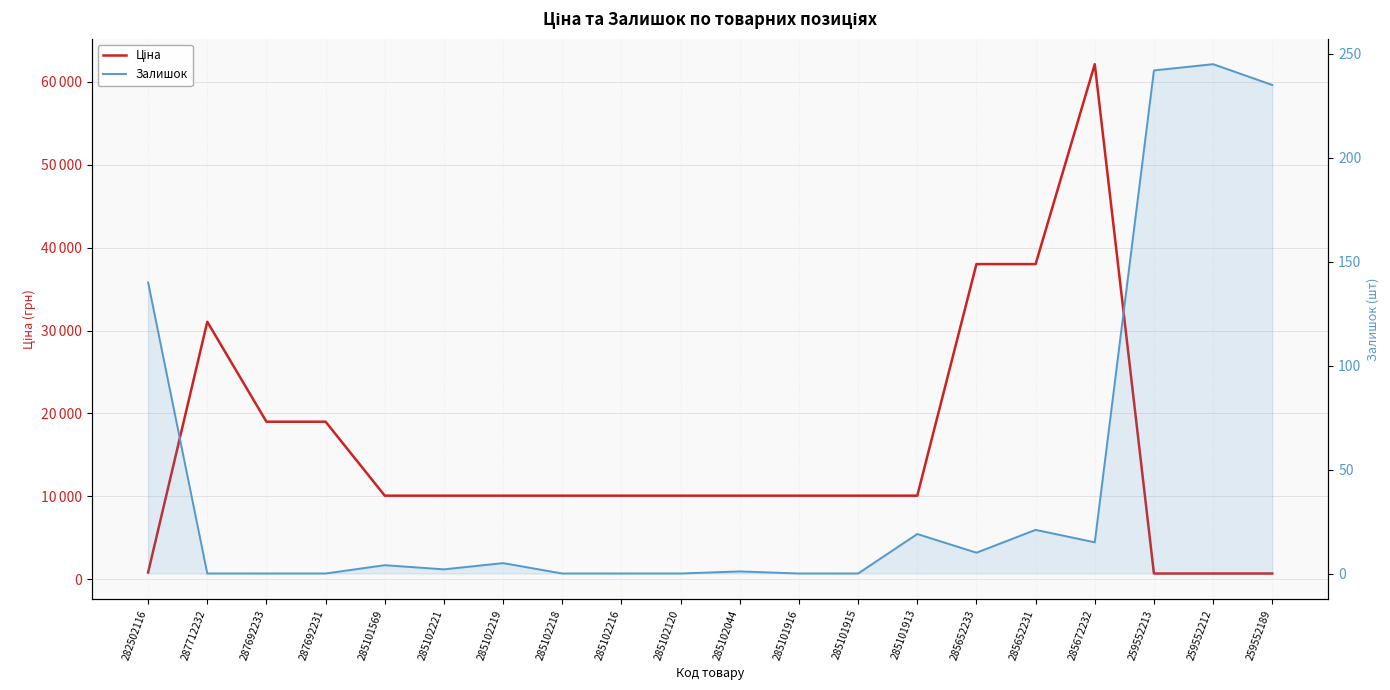

Which category has the lowest value across all series?

287712232